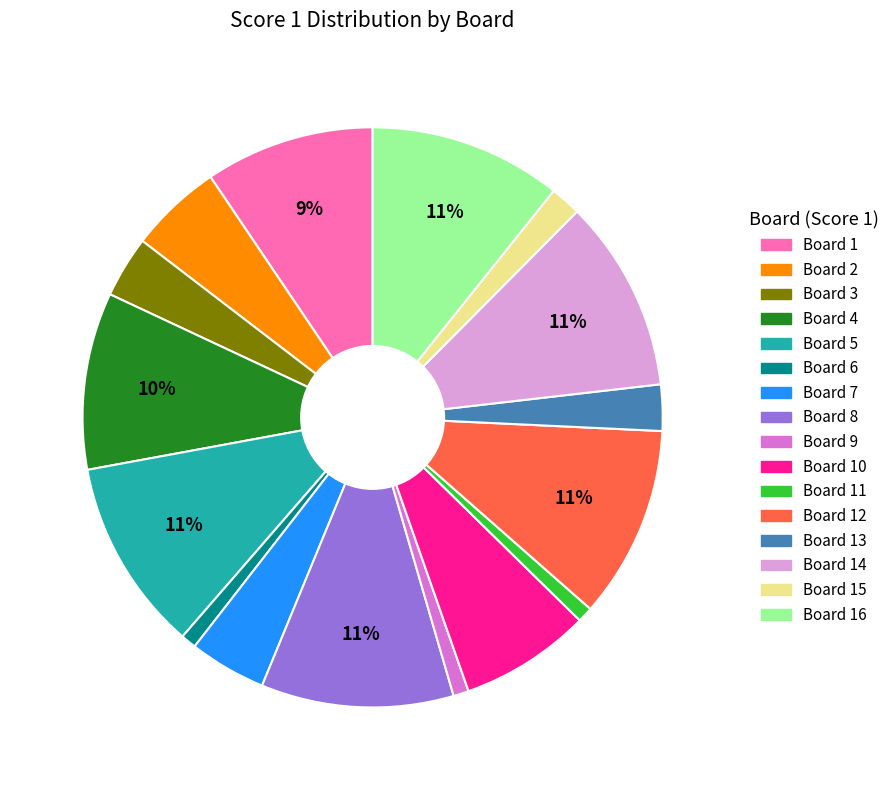

Is there any slice that represents more than half of the pie?

No